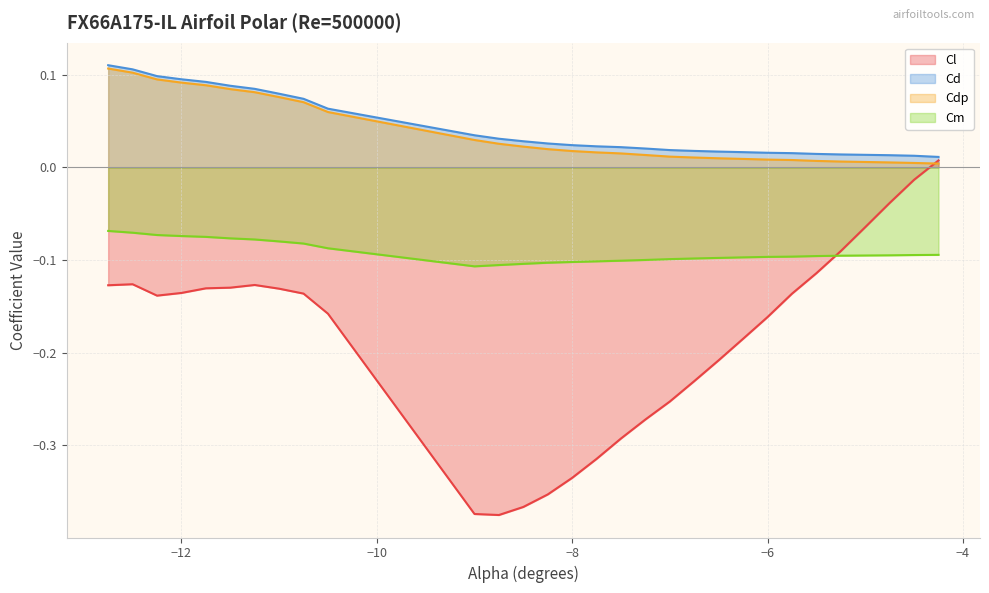

Reading right to left, what are all the values shown in this chart?

Cl: -4.25=0.0	-4.5=-0.0	-4.75=-0.0	-5.0=-0.1	-5.25=-0.1	-5.5=-0.1	-5.75=-0.1	-6.0=-0.2	-6.25=-0.2	-6.5=-0.2	-6.75=-0.2	-7.0=-0.3	-7.25=-0.3	-7.5=-0.3	-7.75=-0.3	-8.0=-0.3	-8.25=-0.4	-8.5=-0.4	-8.75=-0.4	-9.0=-0.4	-10.5=-0.2	-10.75=-0.1	-11.0=-0.1	-11.25=-0.1	-11.5=-0.1	-11.75=-0.1	-12.0=-0.1	-12.25=-0.1	-12.5=-0.1	-12.75=-0.1
Cd: -4.25=0.0	-4.5=0.0	-4.75=0.0	-5.0=0.0	-5.25=0.0	-5.5=0.0	-5.75=0.0	-6.0=0.0	-6.25=0.0	-6.5=0.0	-6.75=0.0	-7.0=0.0	-7.25=0.0	-7.5=0.0	-7.75=0.0	-8.0=0.0	-8.25=0.0	-8.5=0.0	-8.75=0.0	-9.0=0.0	-10.5=0.1	-10.75=0.1	-11.0=0.1	-11.25=0.1	-11.5=0.1	-11.75=0.1	-12.0=0.1	-12.25=0.1	-12.5=0.1	-12.75=0.1
Cdp: -4.25=0.0	-4.5=0.0	-4.75=0.0	-5.0=0.0	-5.25=0.0	-5.5=0.0	-5.75=0.0	-6.0=0.0	-6.25=0.0	-6.5=0.0	-6.75=0.0	-7.0=0.0	-7.25=0.0	-7.5=0.0	-7.75=0.0	-8.0=0.0	-8.25=0.0	-8.5=0.0	-8.75=0.0	-9.0=0.0	-10.5=0.1	-10.75=0.1	-11.0=0.1	-11.25=0.1	-11.5=0.1	-11.75=0.1	-12.0=0.1	-12.25=0.1	-12.5=0.1	-12.75=0.1
Cm: -4.25=-0.1	-4.5=-0.1	-4.75=-0.1	-5.0=-0.1	-5.25=-0.1	-5.5=-0.1	-5.75=-0.1	-6.0=-0.1	-6.25=-0.1	-6.5=-0.1	-6.75=-0.1	-7.0=-0.1	-7.25=-0.1	-7.5=-0.1	-7.75=-0.1	-8.0=-0.1	-8.25=-0.1	-8.5=-0.1	-8.75=-0.1	-9.0=-0.1	-10.5=-0.1	-10.75=-0.1	-11.0=-0.1	-11.25=-0.1	-11.5=-0.1	-11.75=-0.1	-12.0=-0.1	-12.25=-0.1	-12.5=-0.1	-12.75=-0.1